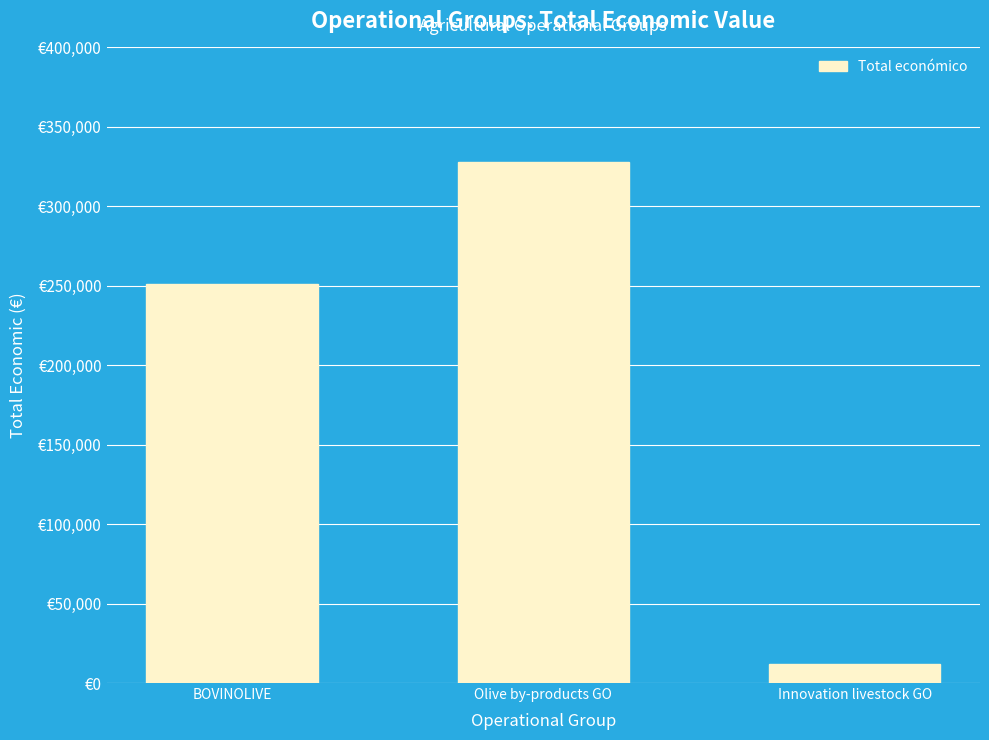

What is the ratio of the value at BOVINOLIVE to the value at Olive by-products GO?

0.8